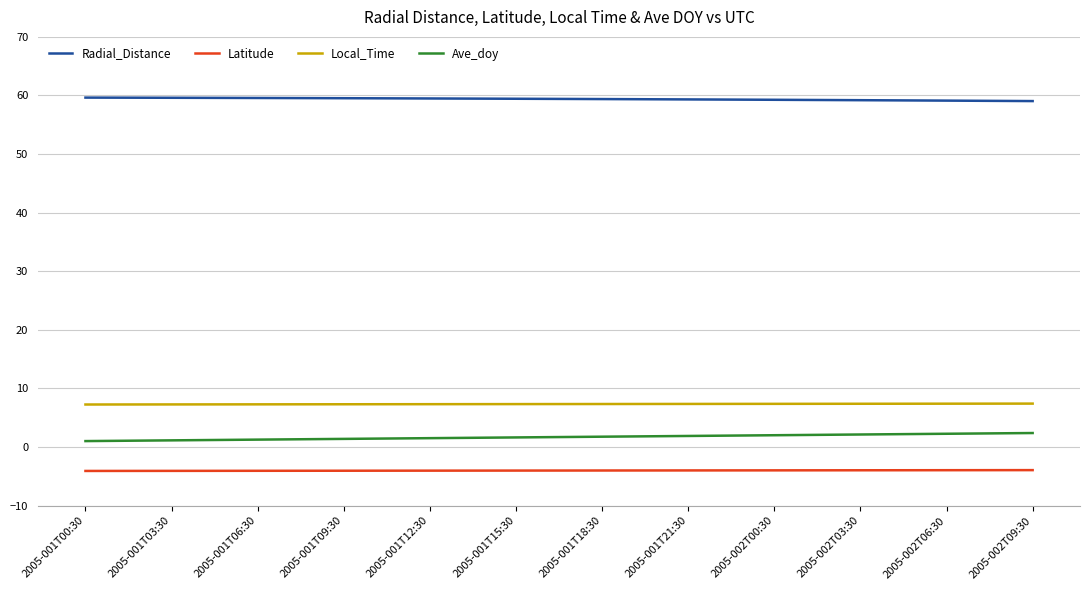

What is the average value of the Latitude series?

-4.0